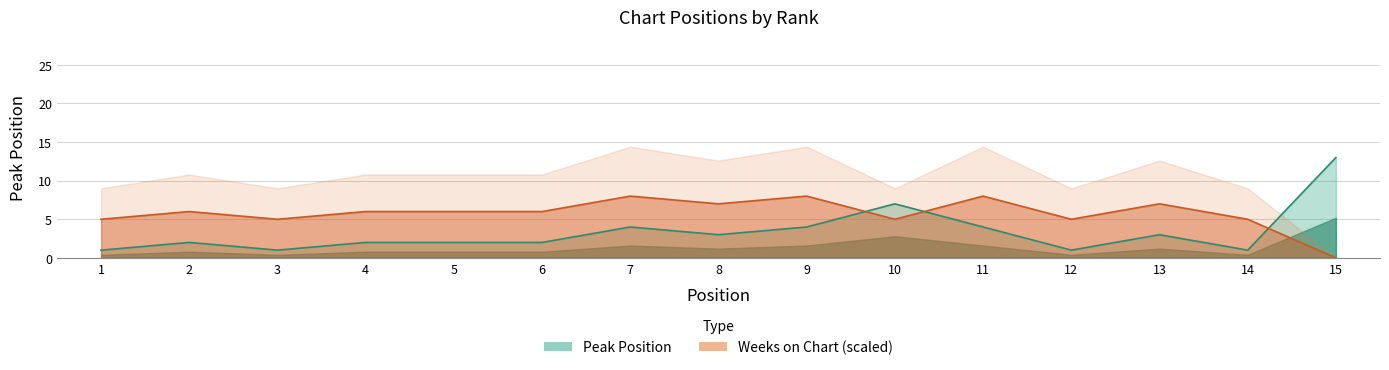

What is the difference between the values at 15 and 4?

11